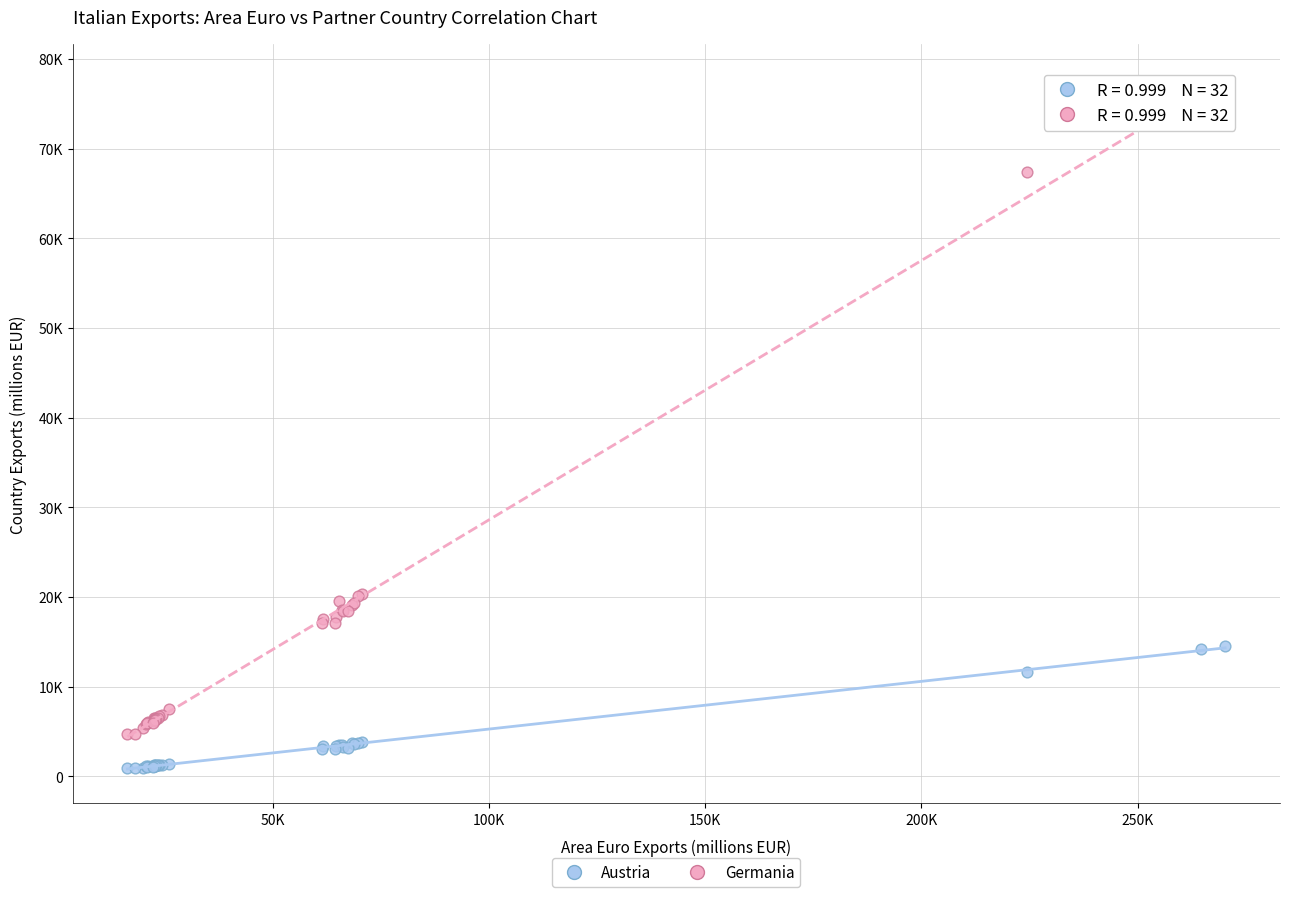

Which series has the widest spread of Y values?

Germania